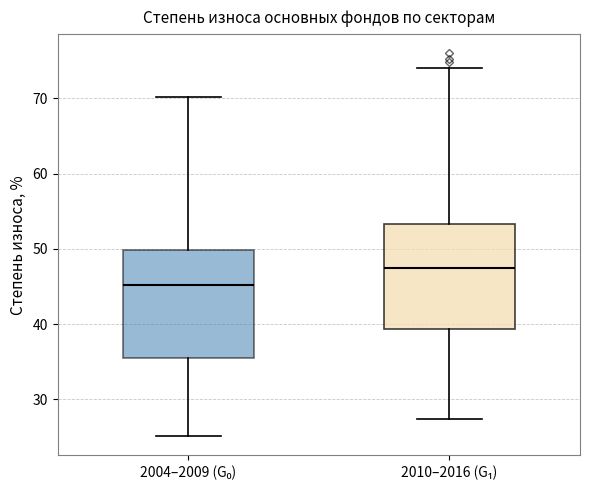

Reading left to right, read every box against the y-axis: the position of its median line, the range the box covers, and the ends of its whiskers. The values are not printed on the chart, so give them approximately, as read against the axis.

2004–2009 (G₀): median 45, box 35 to 50, whiskers 25 to 70
2010–2016 (G₁): median 47, box 39 to 53, whiskers 27 to 74